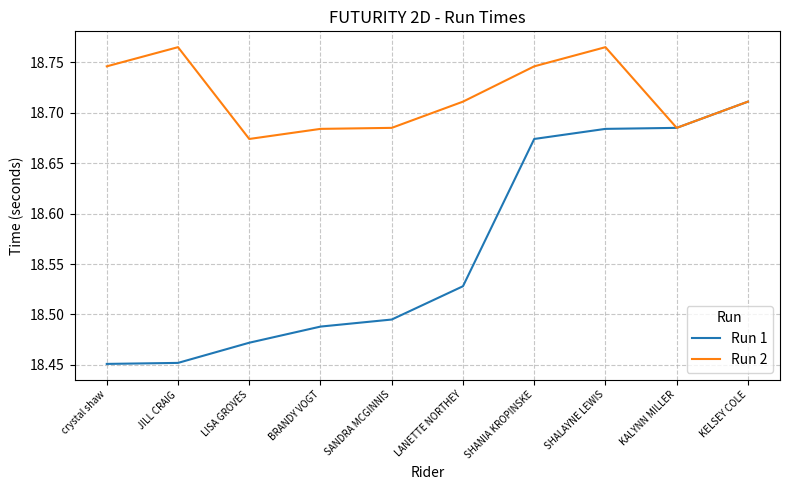

Rank the series by their average value, from highest to lowest.

Run 2, Run 1